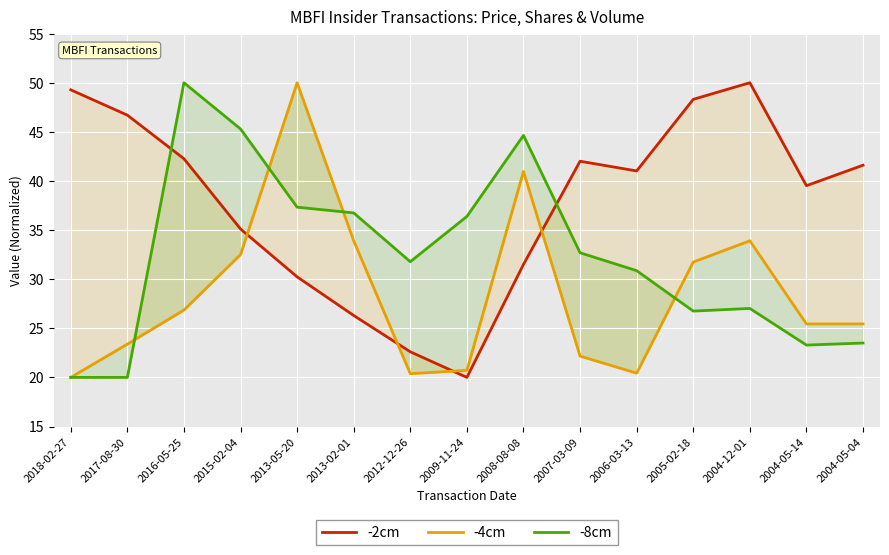

In -2cm, how many points are higher than both neighbors (excluding endpoints)?

2